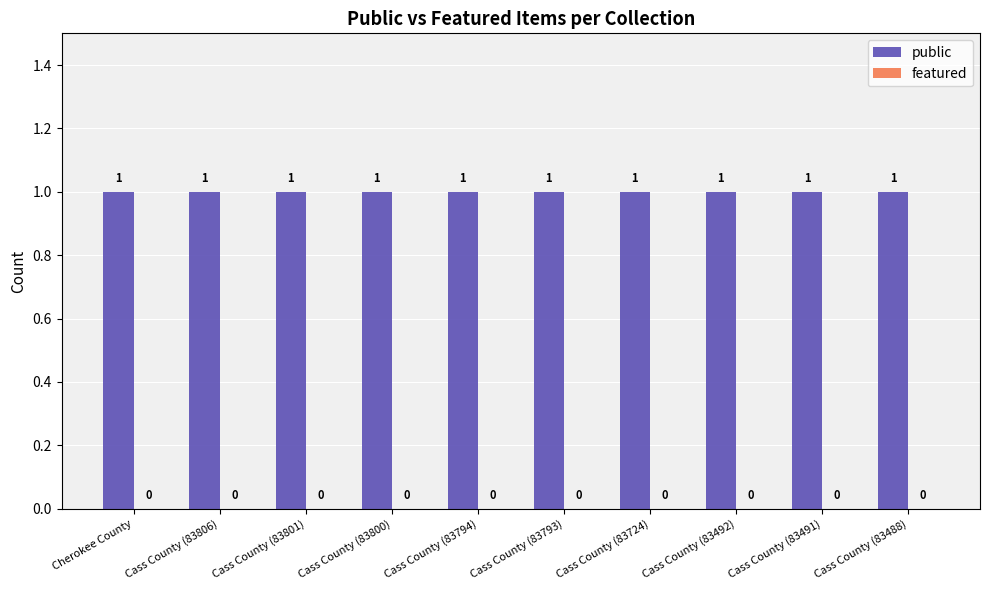

At which category is the sum across all series the highest?

Cherokee County